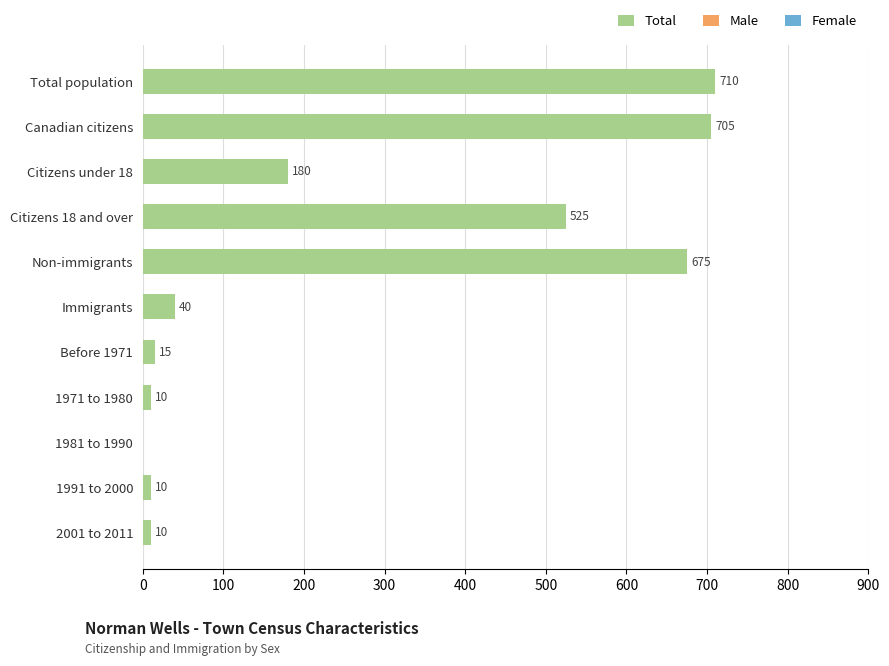

The chart shows a value of 525 at Citizens 18 and over. True or false?

True